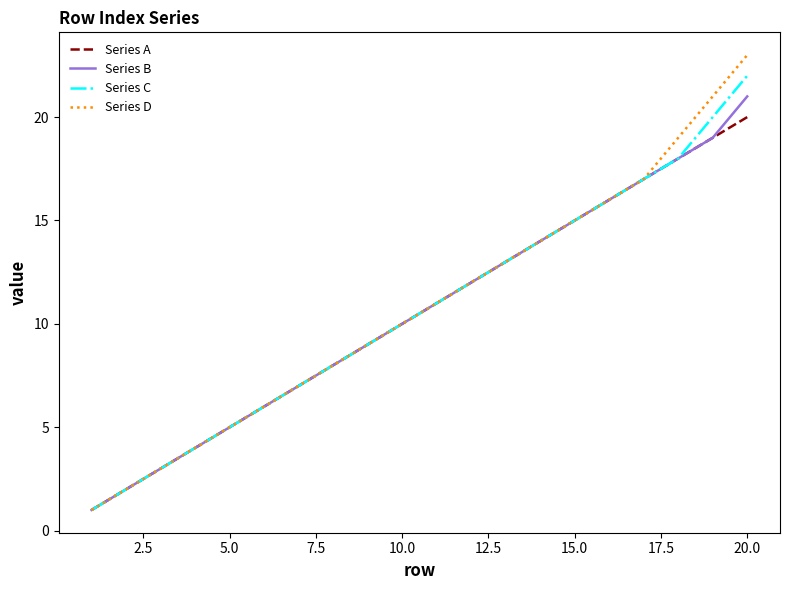

Rank the series by their maximum value, from lowest to highest.

Series A, Series B, Series C, Series D